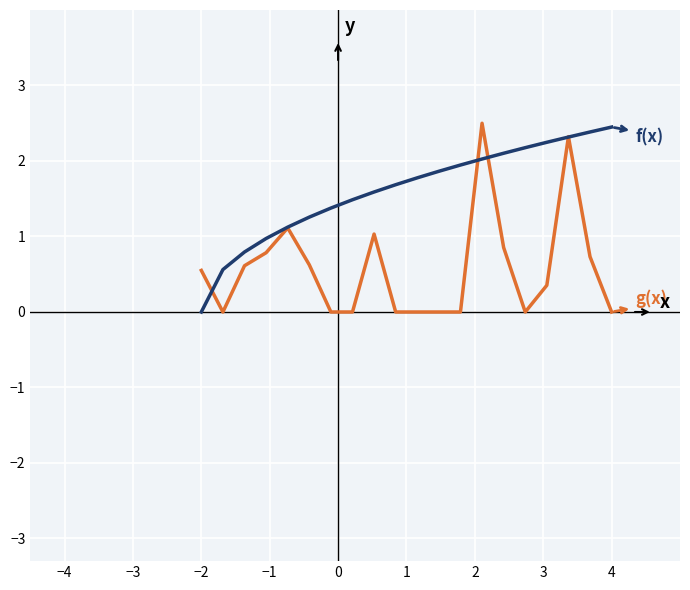

What is the greatest value displayed?

2.5